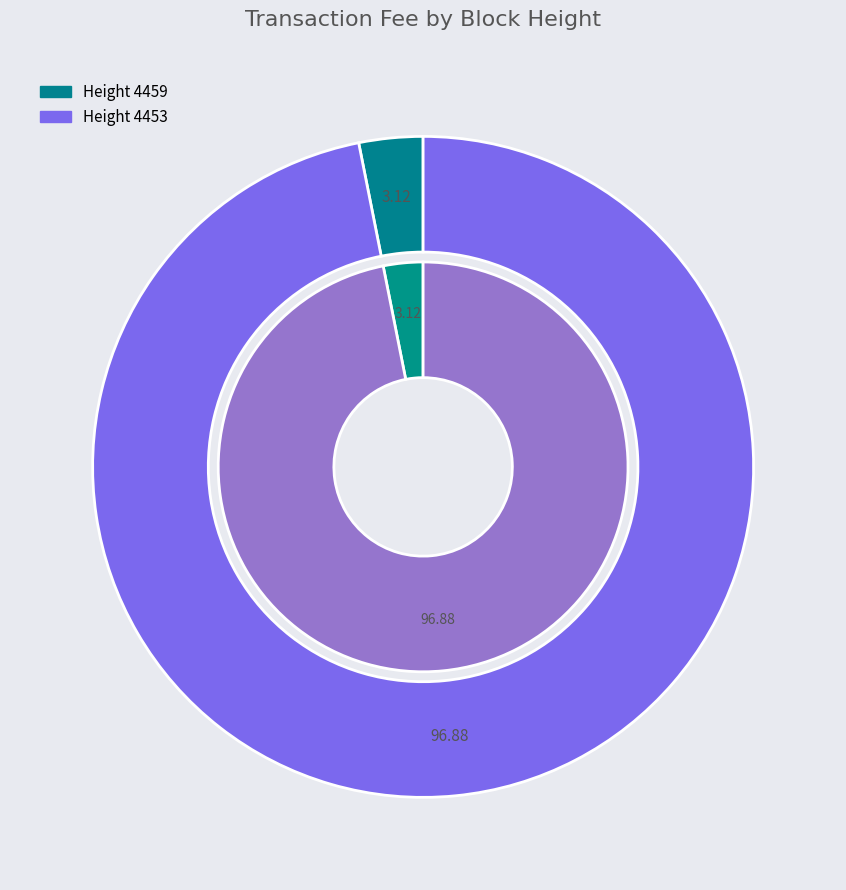

True or false: 4453 accounts for 97% of the total.

True